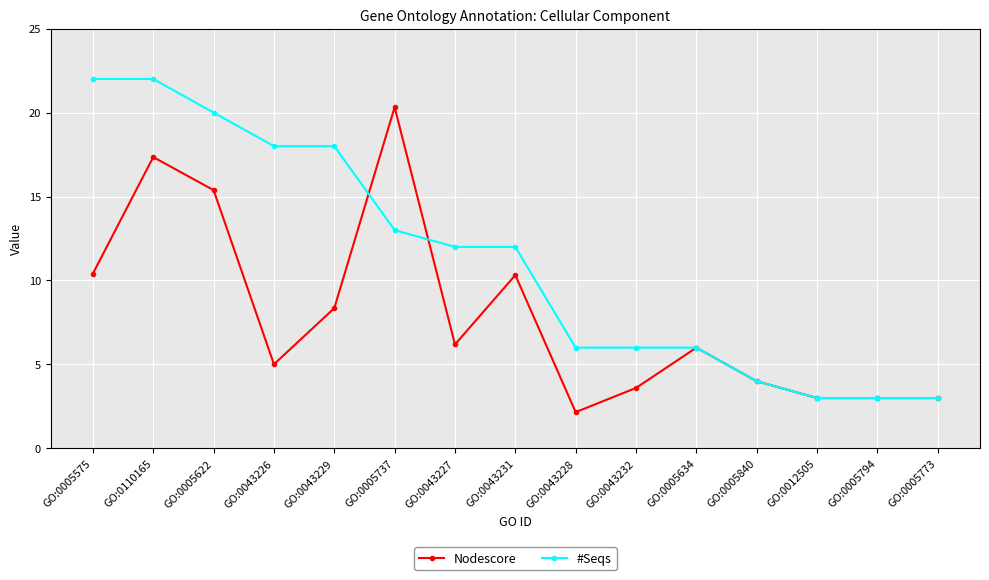

List the series in order of their peak value, highest first.

#Seqs, Nodescore